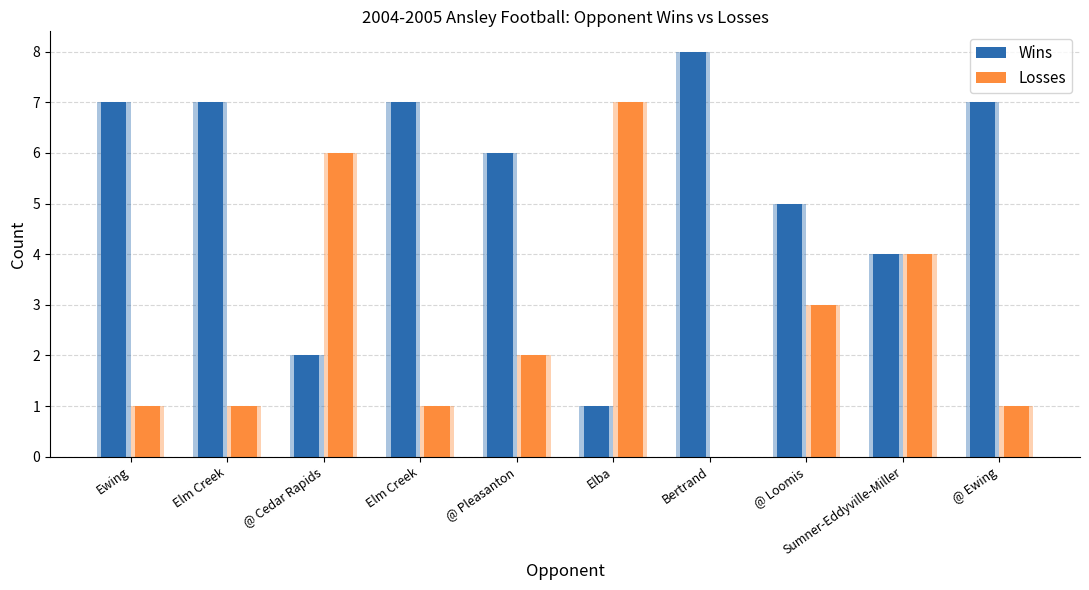

List the series in order of their peak value, lowest first.

Losses, Wins